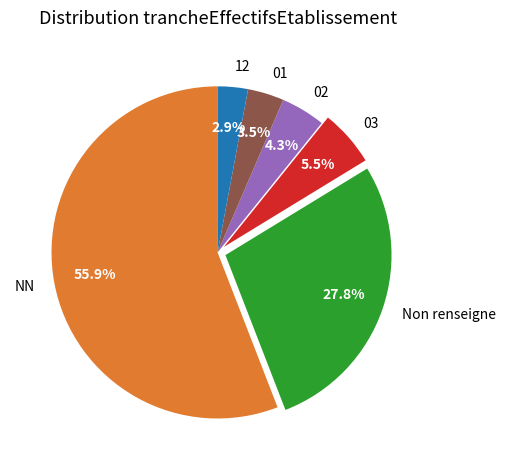

How many slices are in this pie chart?

6